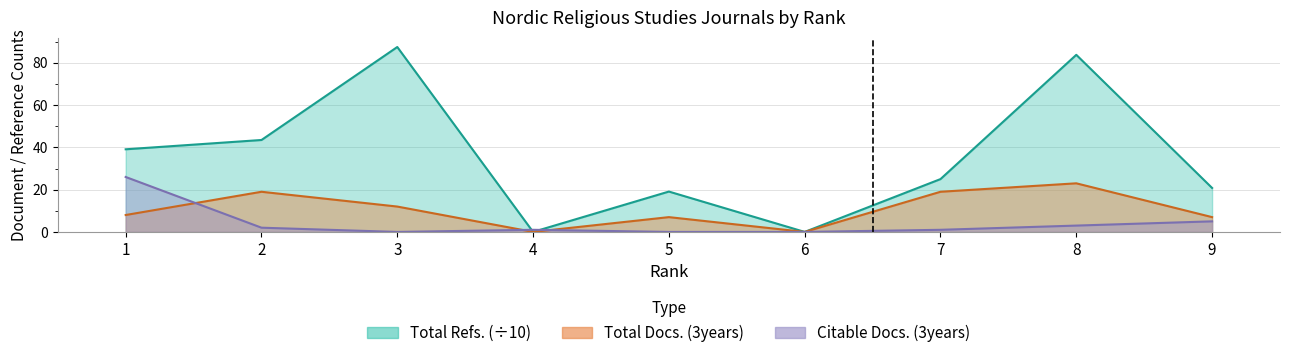

What is the spread (max minus min) of values at 1?

31.1